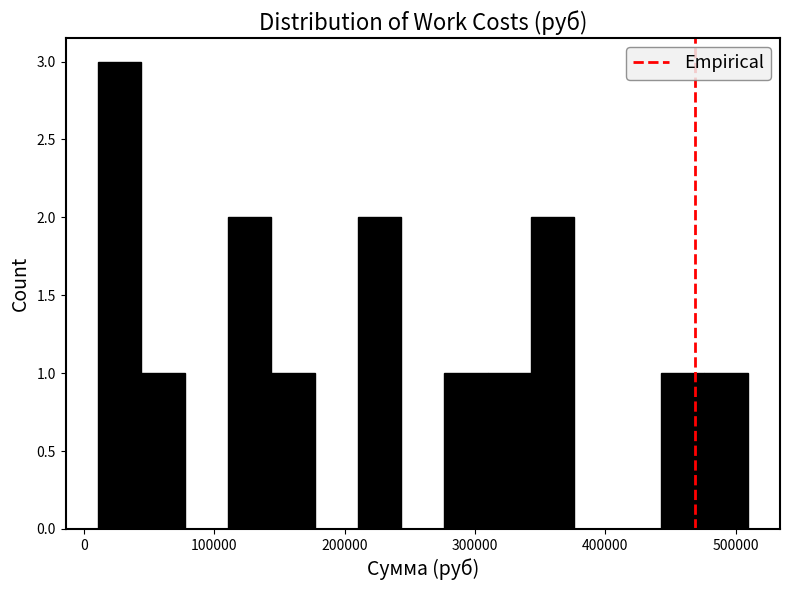

Read against the x-axis, roughly where is the centre of the tallest bar?

30000